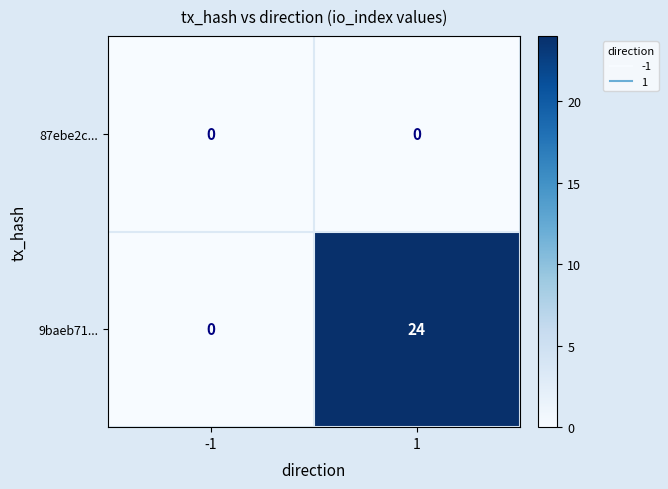

Reading left to right, list all the values displayed in this chart.

87ebe2c...: 0	0
9baeb71...: 0	24